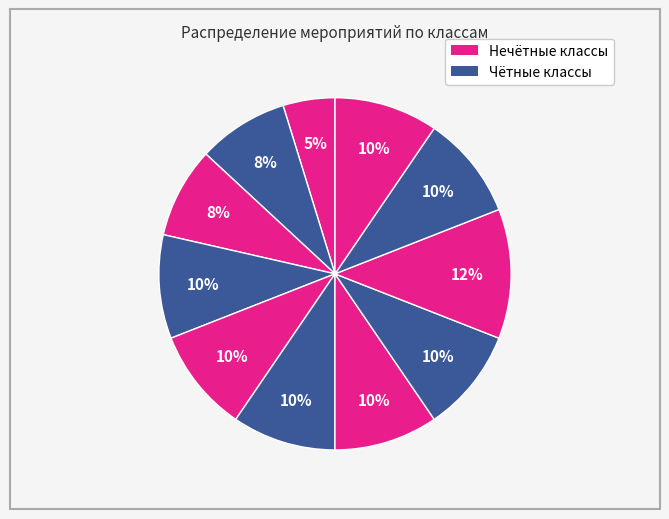

To the nearest percent, what is the difference between the largest and smallest slice percentages?

7%